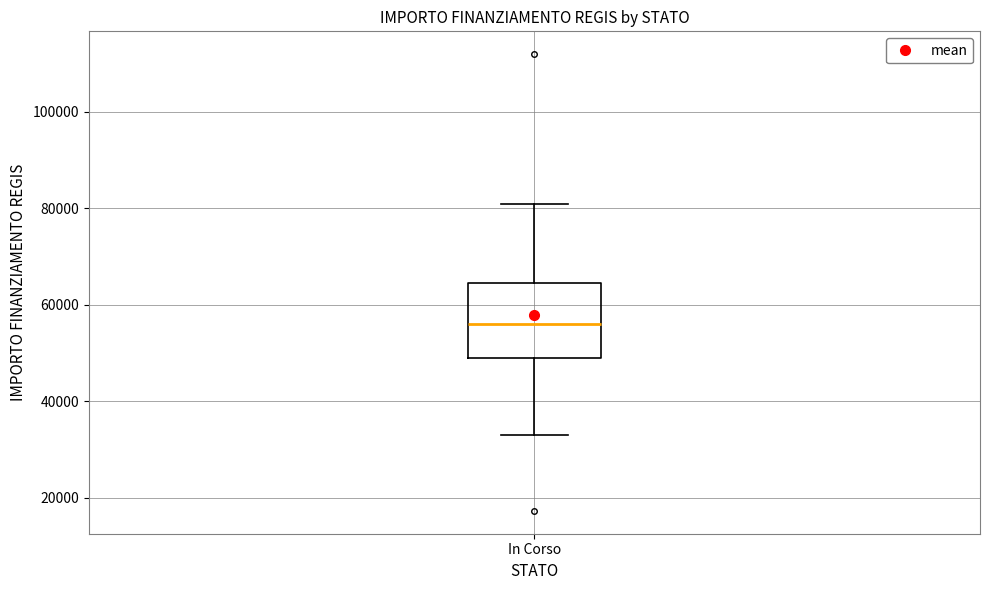

Where does the lower whisker of the box for In Corso end on the y-axis? The values are not printed on the chart, so give them approximately, as read against the axis.

32000